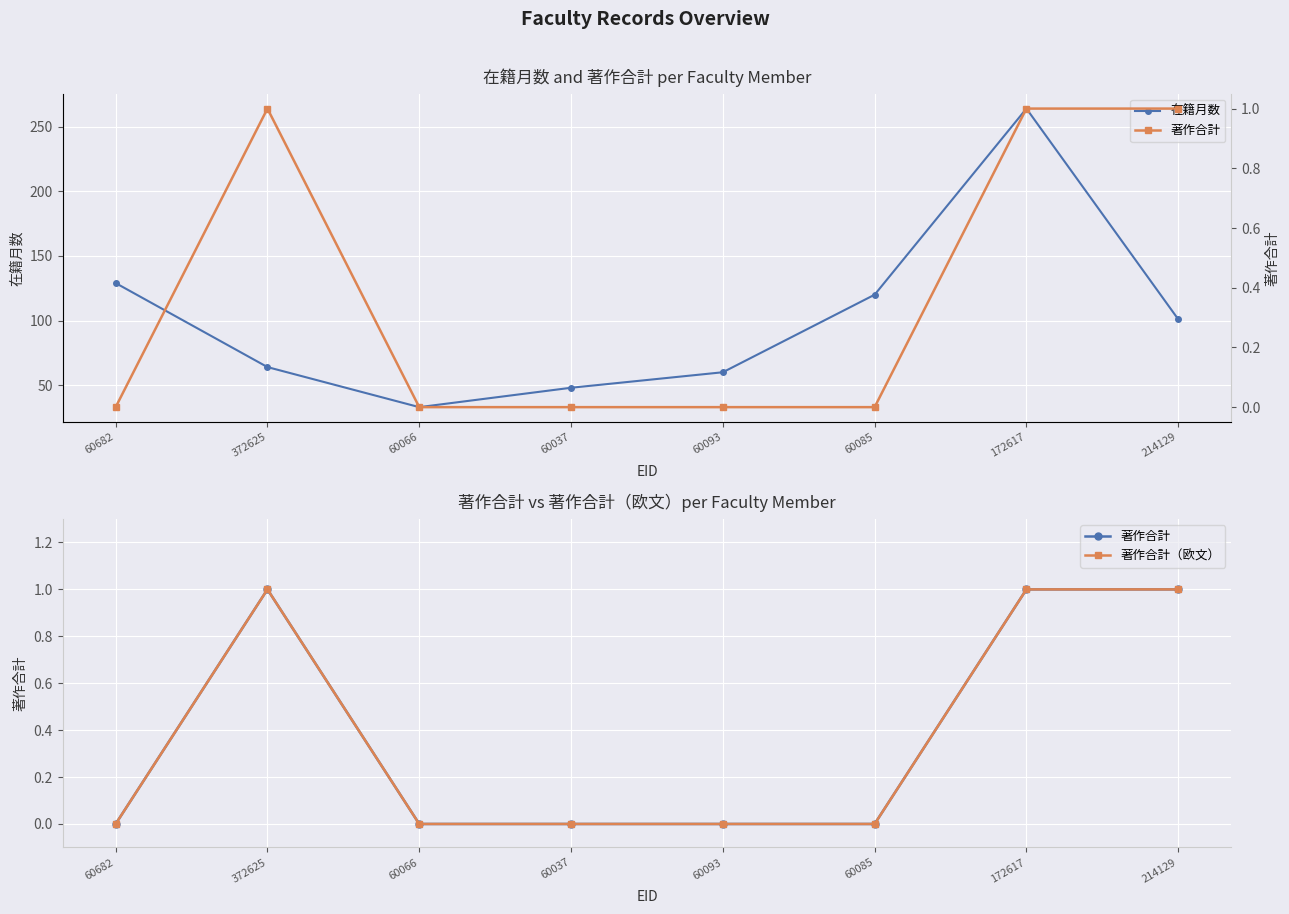

True or false: 在籍月数 and 著作合計（欧文） intersect in this chart.

False